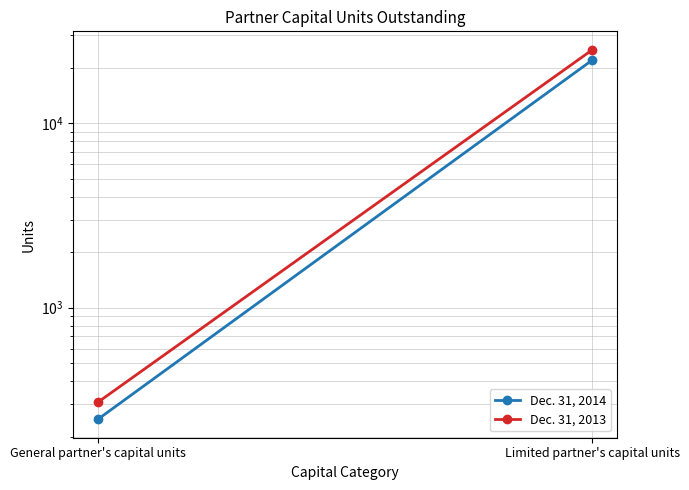

At which label is Dec. 31, 2014 closest to 11128?

General partner's capital units